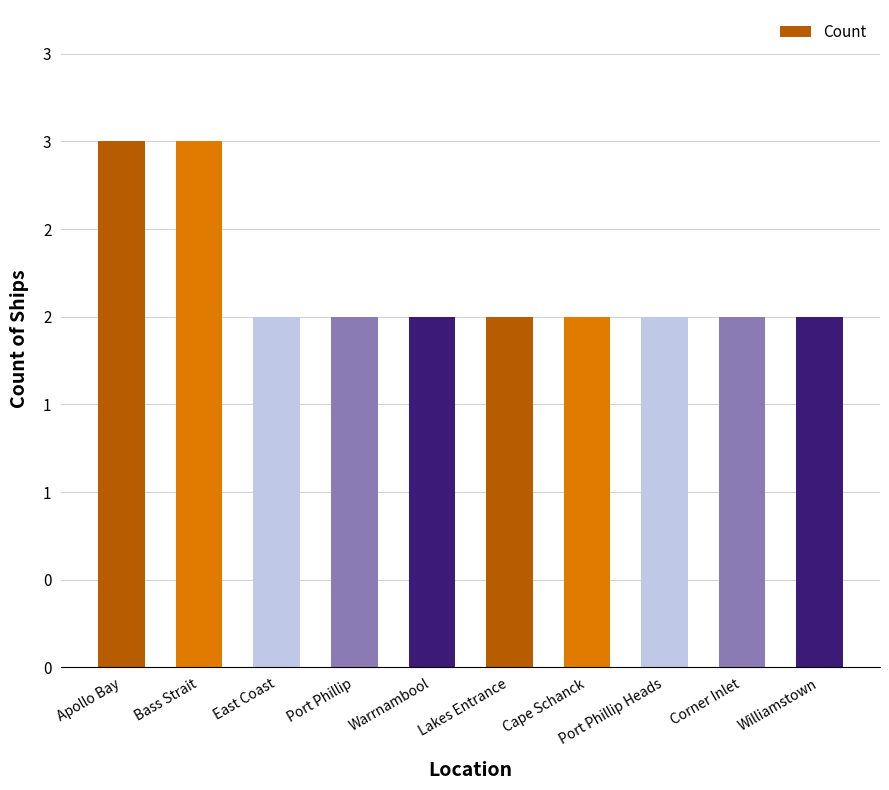

The chart shows a value of 2 at Lakes Entrance. True or false?

True